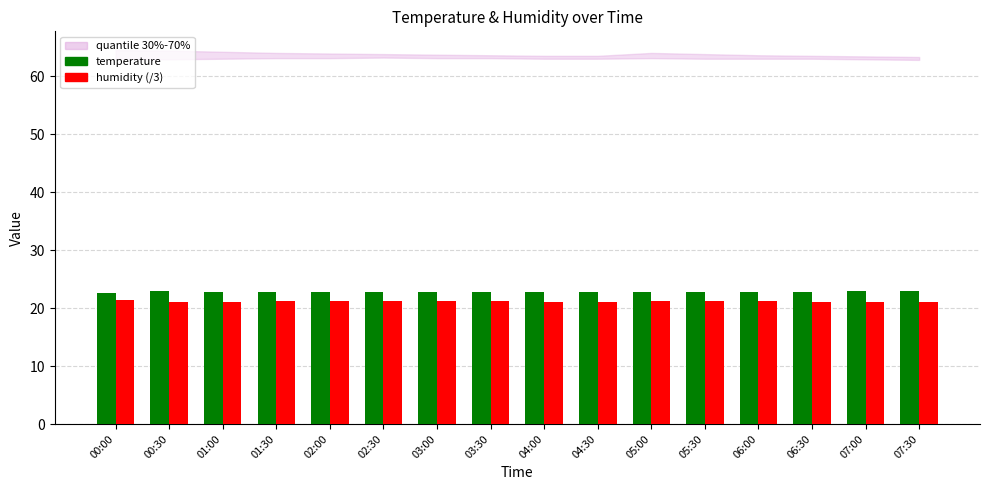

What is the difference between the maximum and second lowest values in the temperature series?

0.2